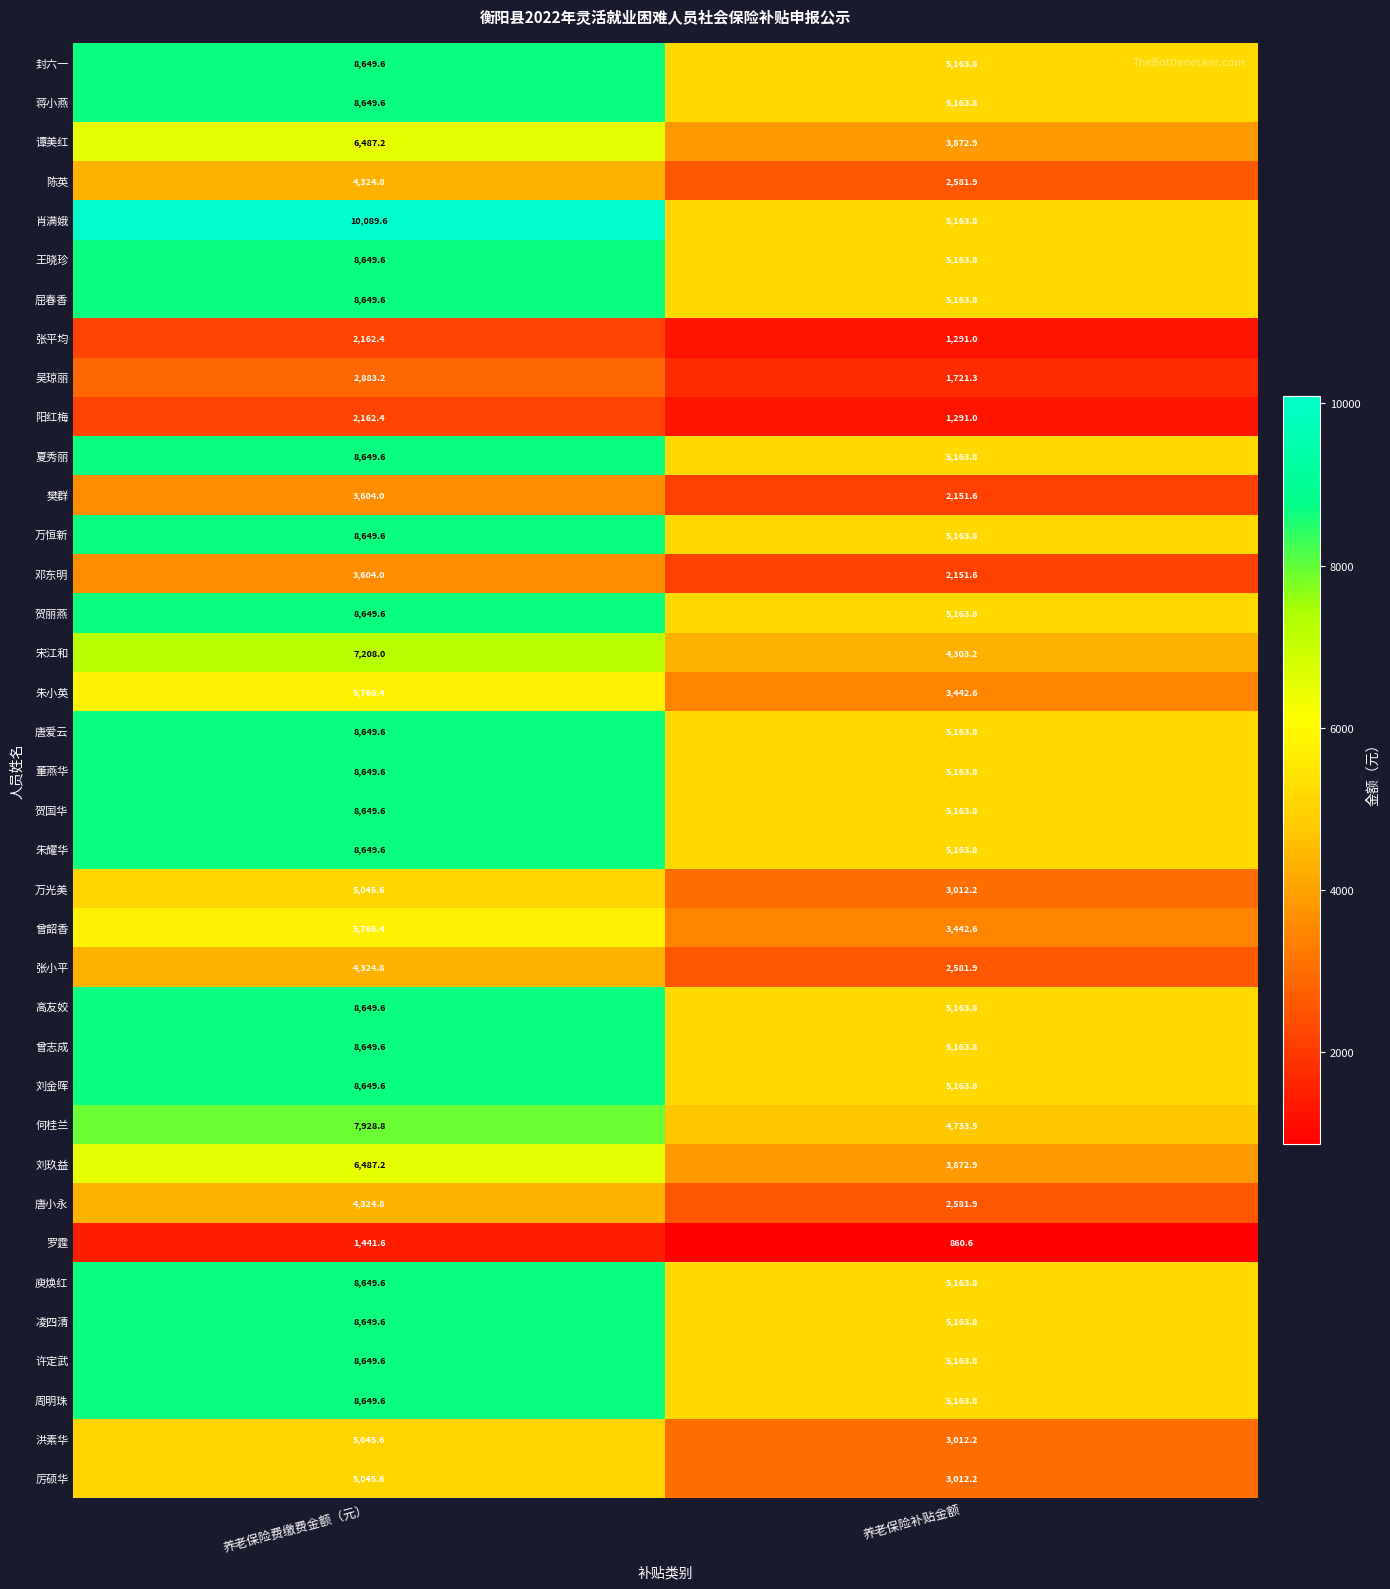

How many data points in 樊群 are less than 3604?

1